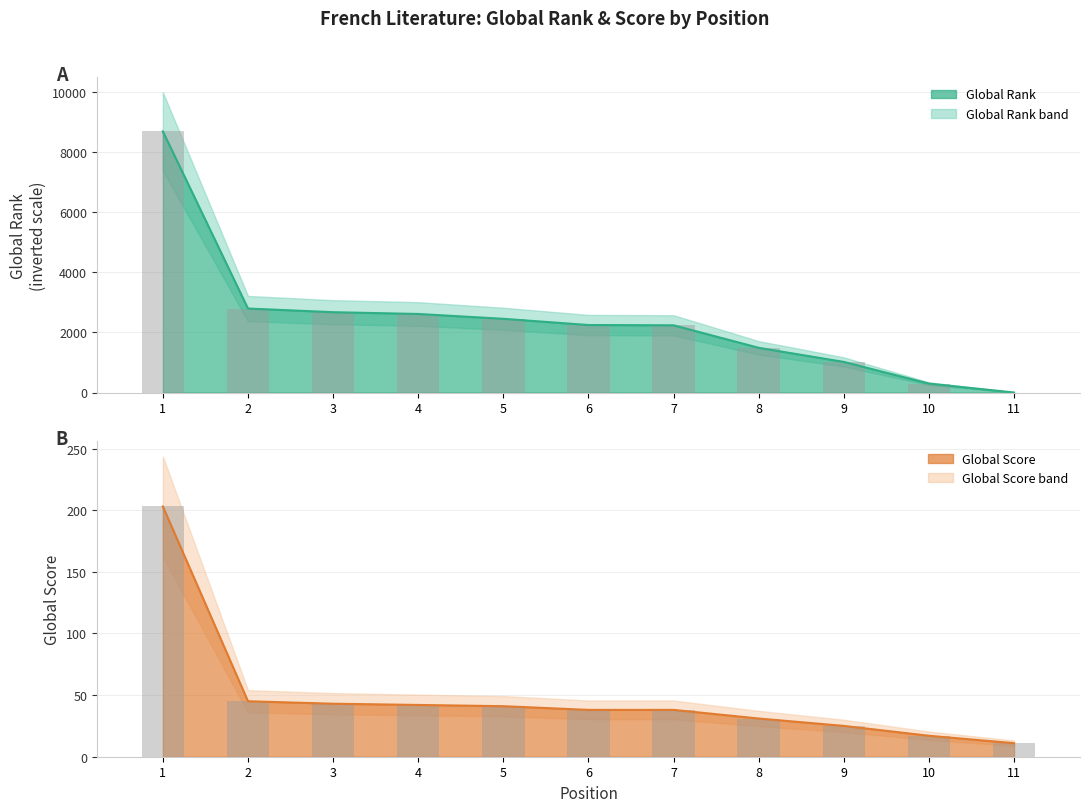

What is the difference between the maximum and minimum values in the Global Score series?

192